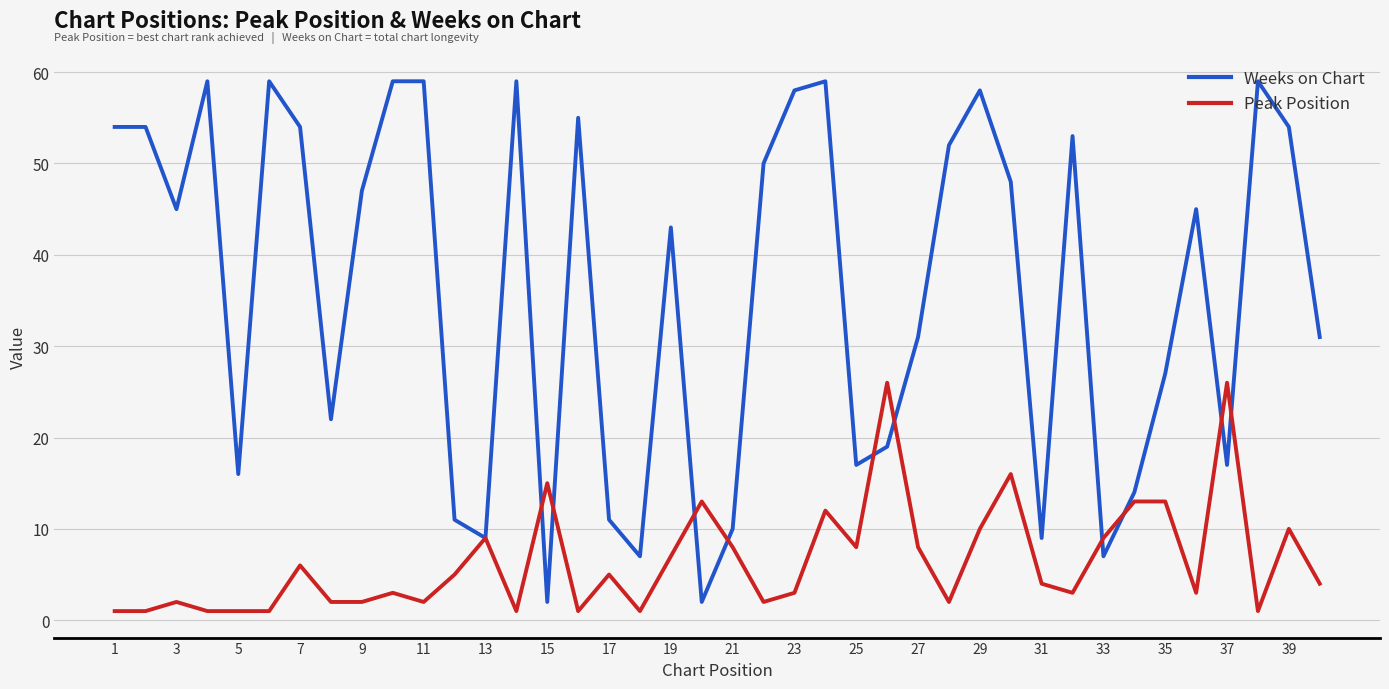

Which series has the largest range (max minus min)?

Weeks on Chart